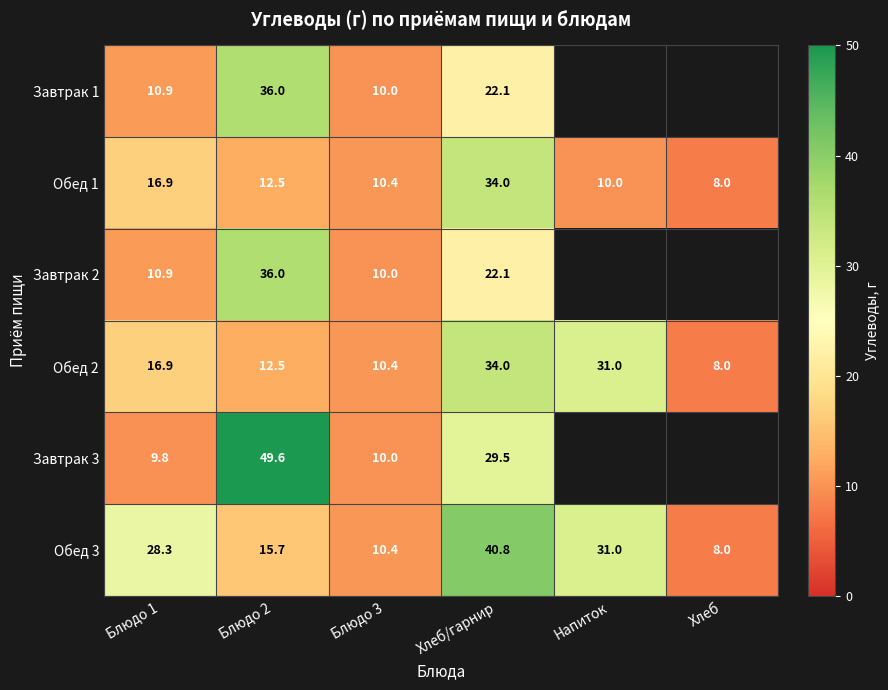

What is the highest value of the Обед 3 series?

40.8